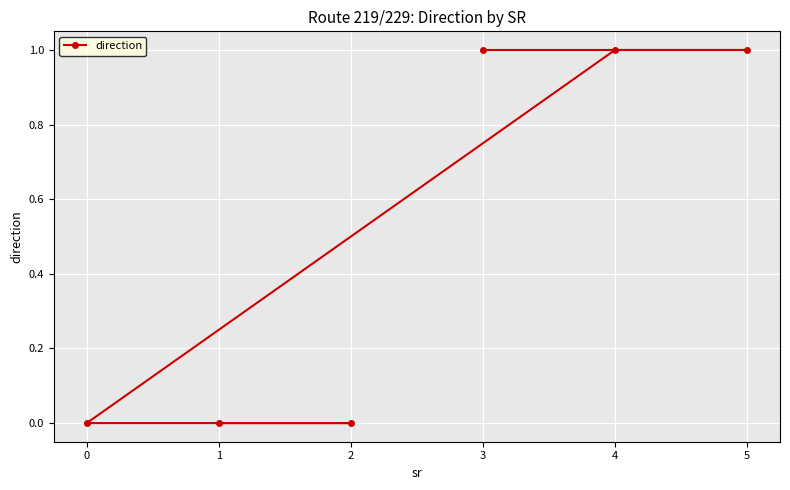

Reading left to right, extract all data points from this chart.

0	0	0	1	1	1